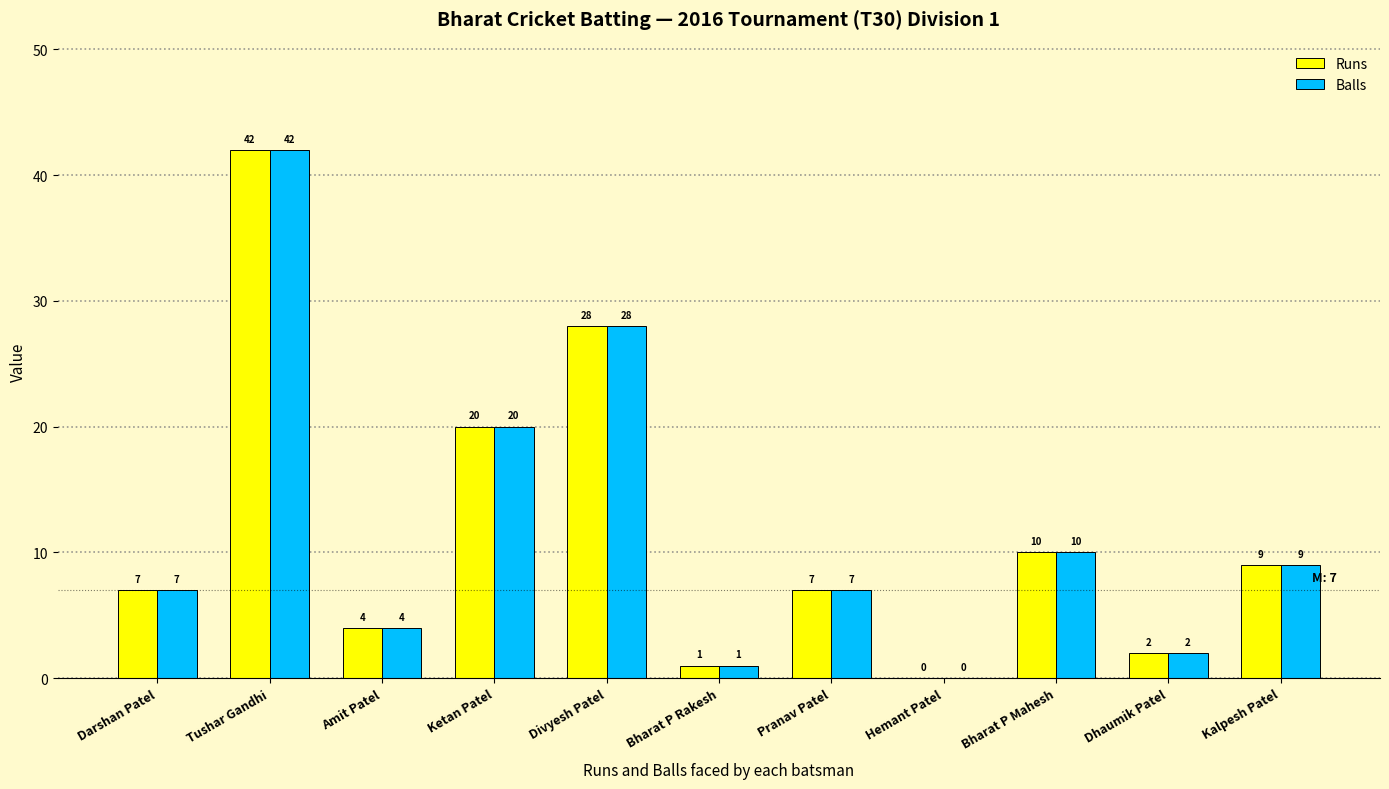

What is the average value of the Balls series?

12